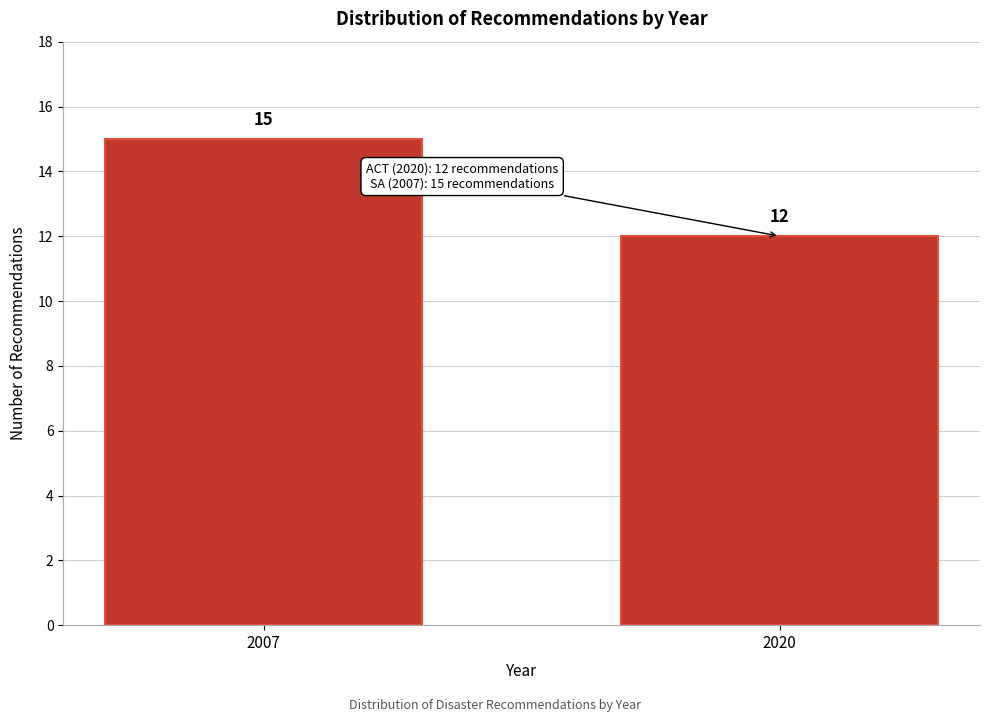

Reading right to left, what are all the values shown in this chart?

2020=12	2007=15